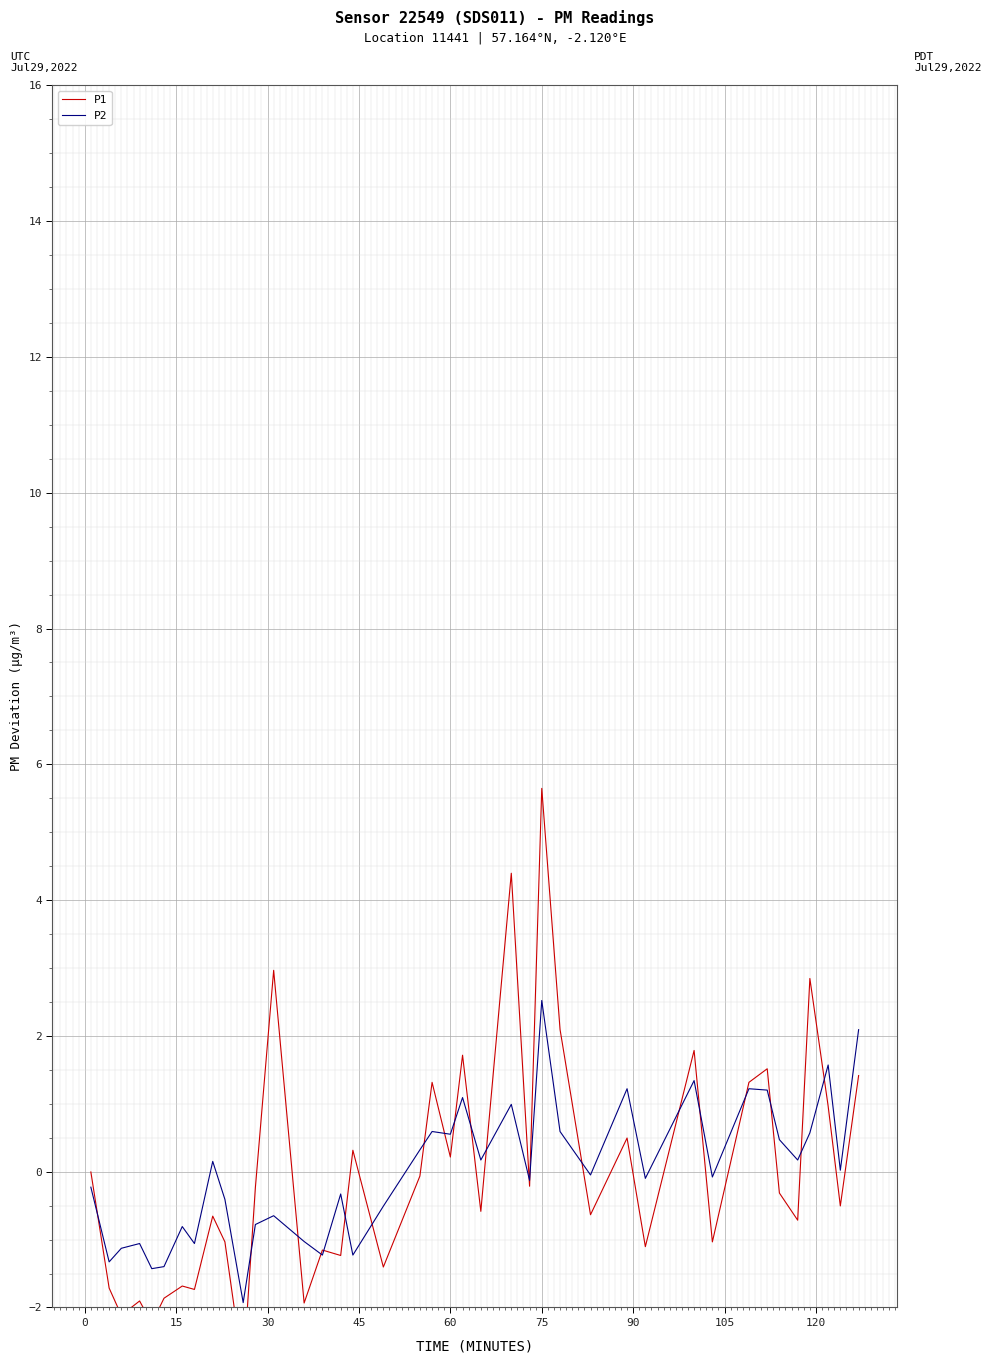

What is the lowest value of the P2 series?

-1.9